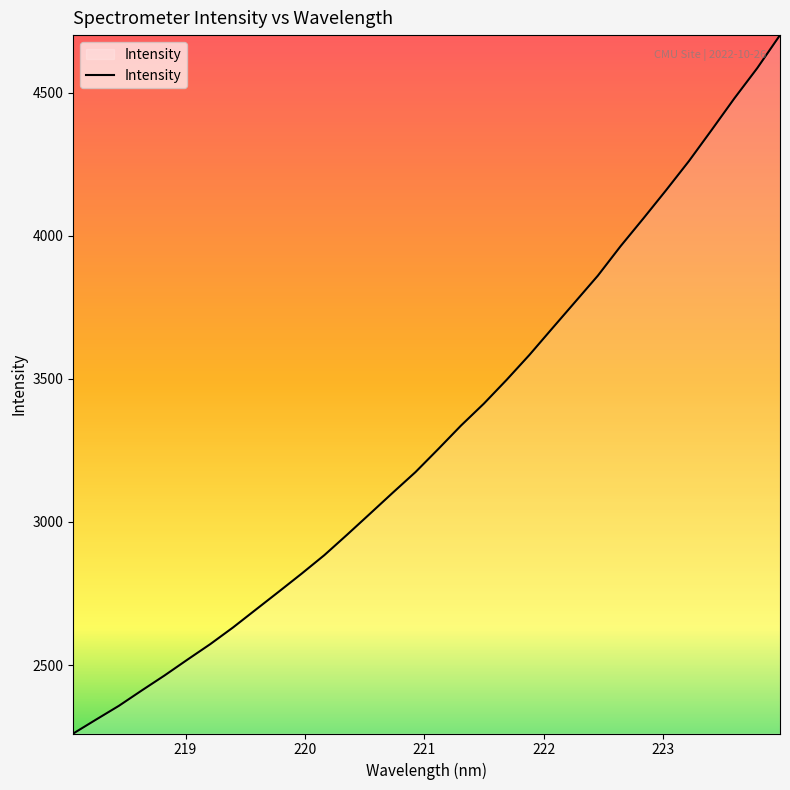

What is the difference between the maximum and minimum values?

2440.3